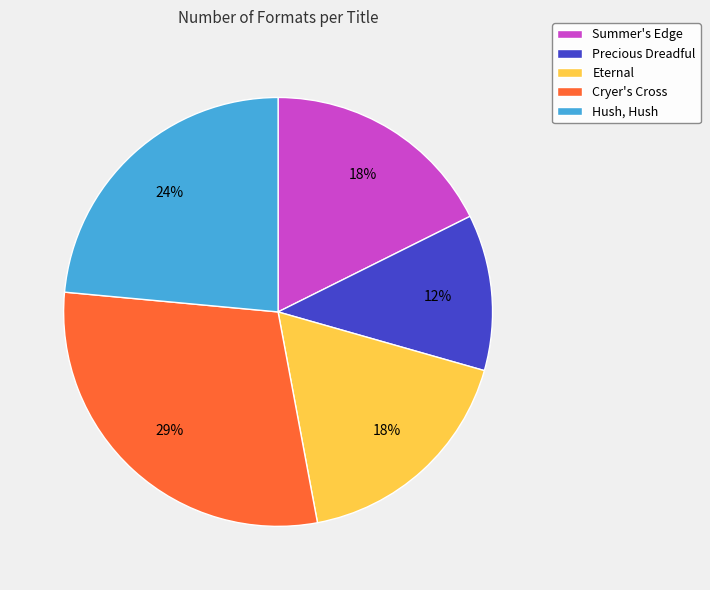

To the nearest percent, what percentage of the pie is Summer's Edge?

18%